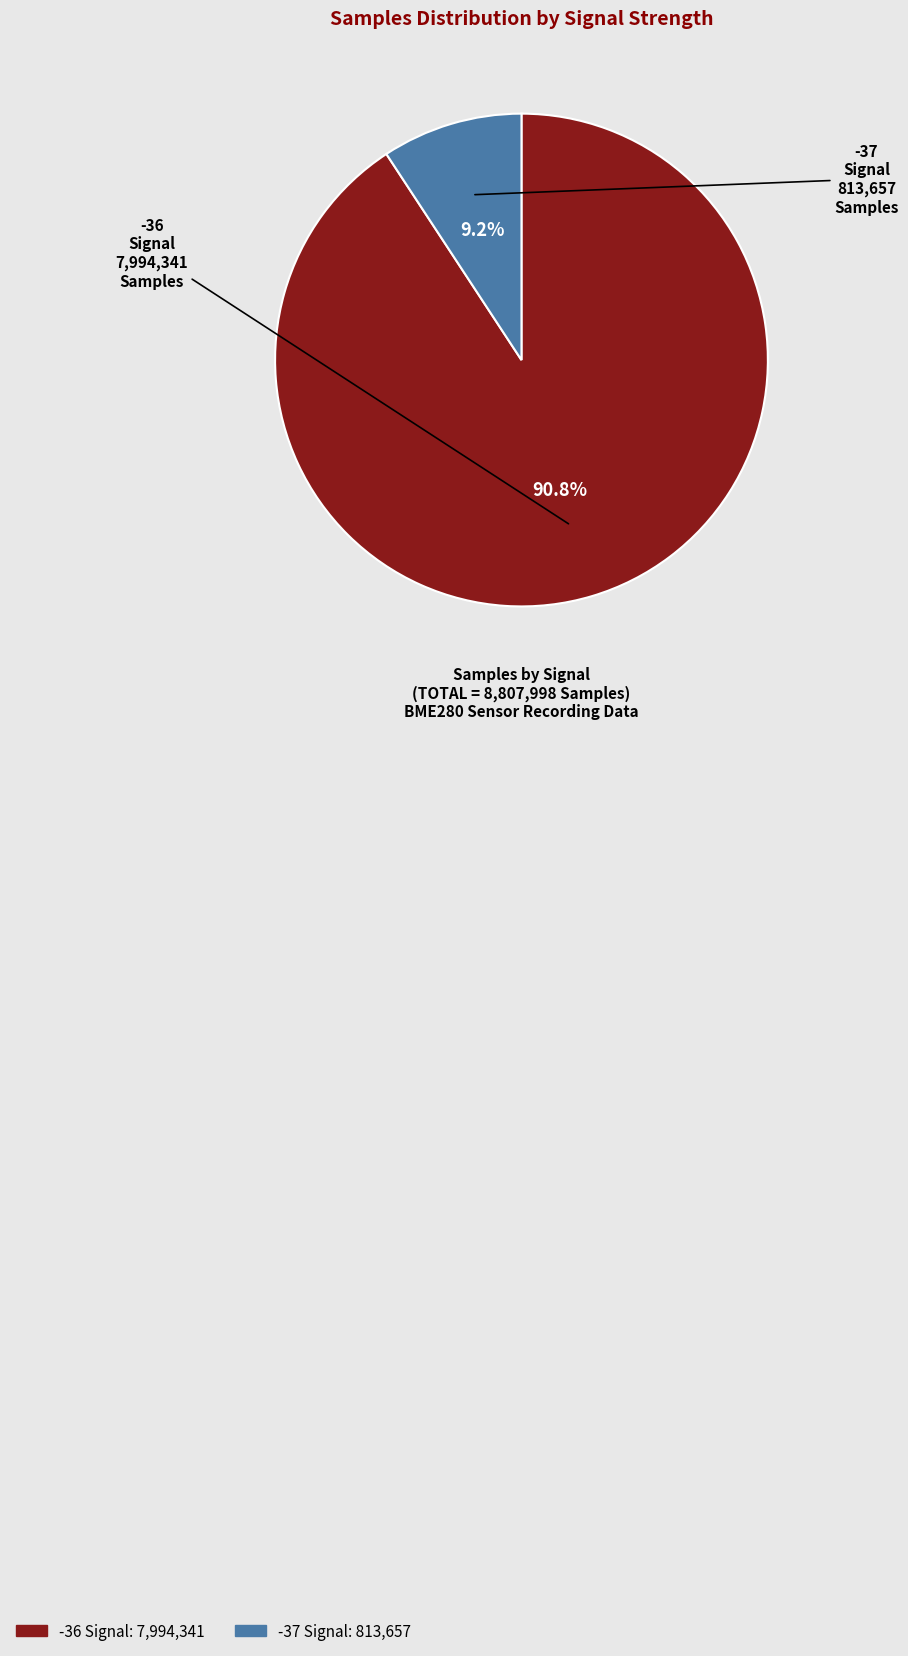

How many slices are in this pie chart?

2